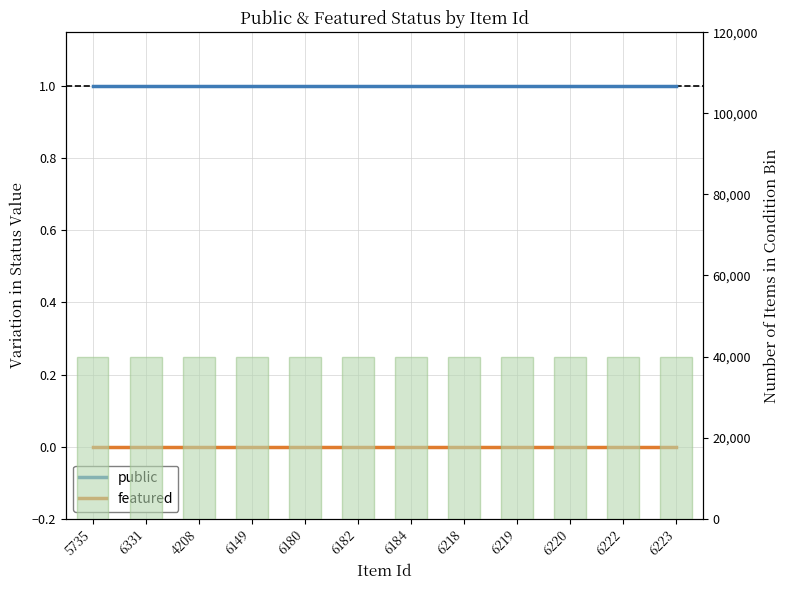

At how many categories does at least one series exceed 24896?

12